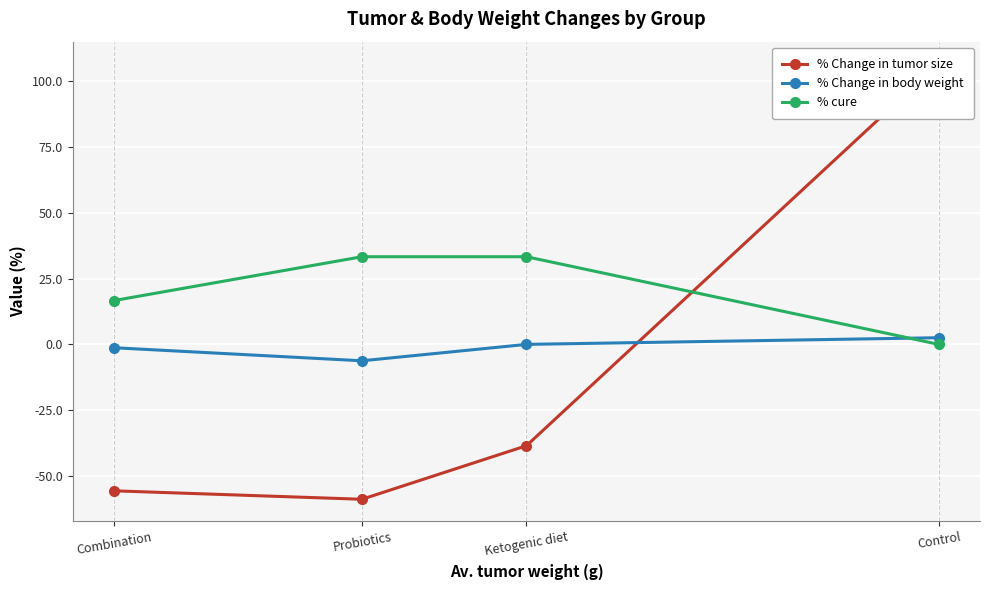

Rank the series by their average value, from highest to lowest.

% cure, % Change in body weight, % Change in tumor size